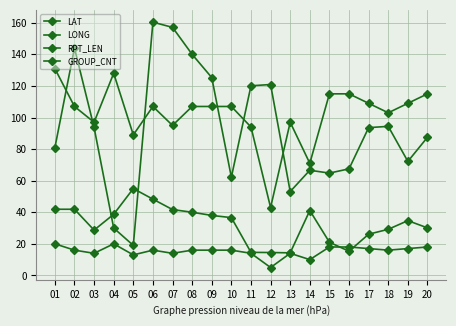

The value of RPT_LEN at 11 is 61.5. True or false?

False